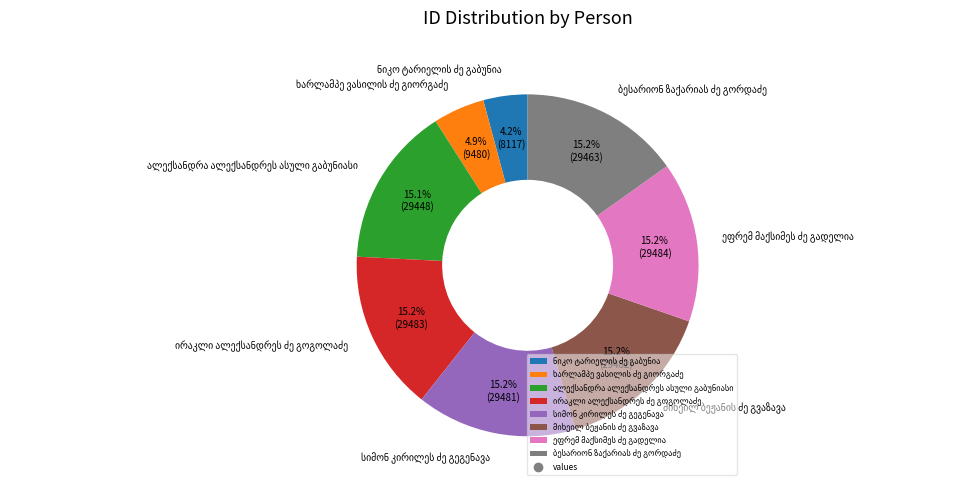

Is there any slice that represents more than half of the pie?

No